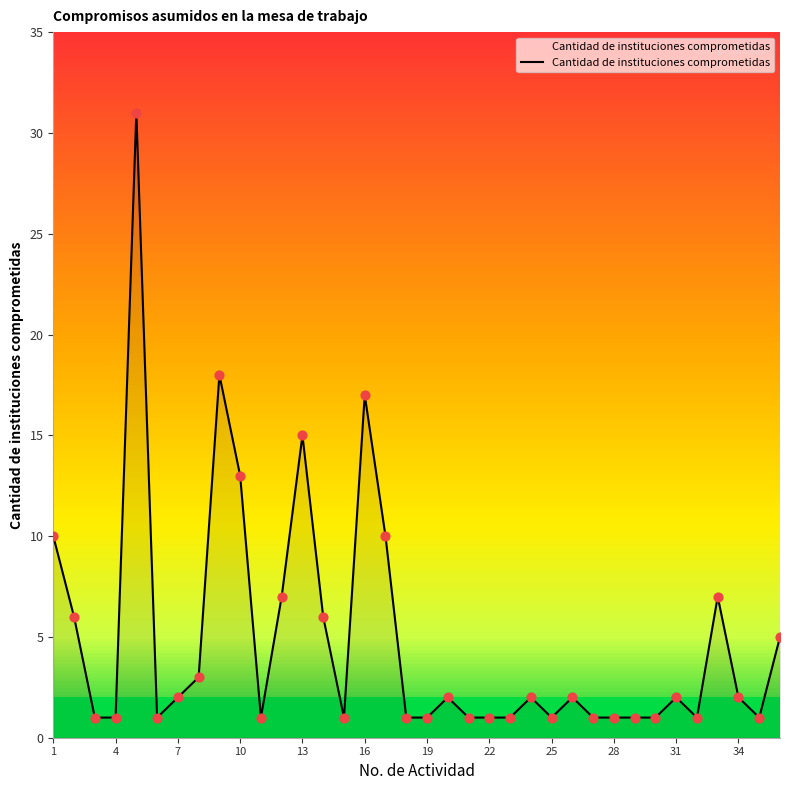

What is the difference between the maximum and minimum values?

30